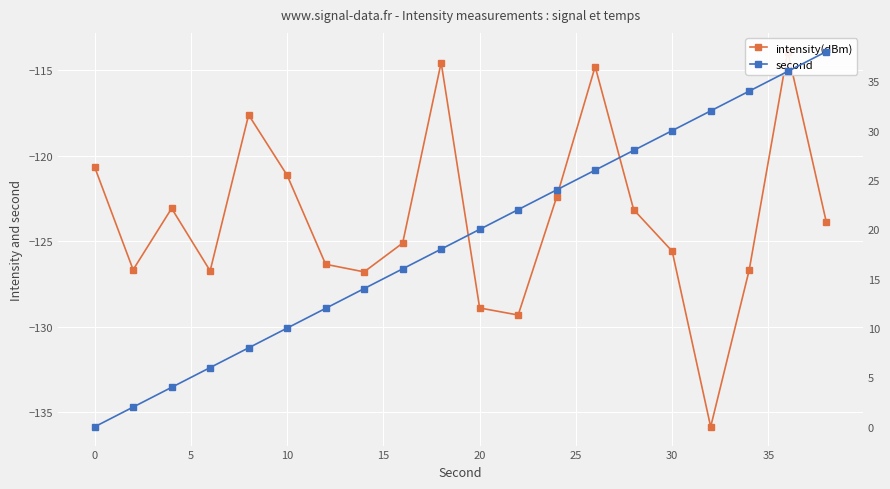

What is the sum of all intensity(dBm) values?

-2473.1